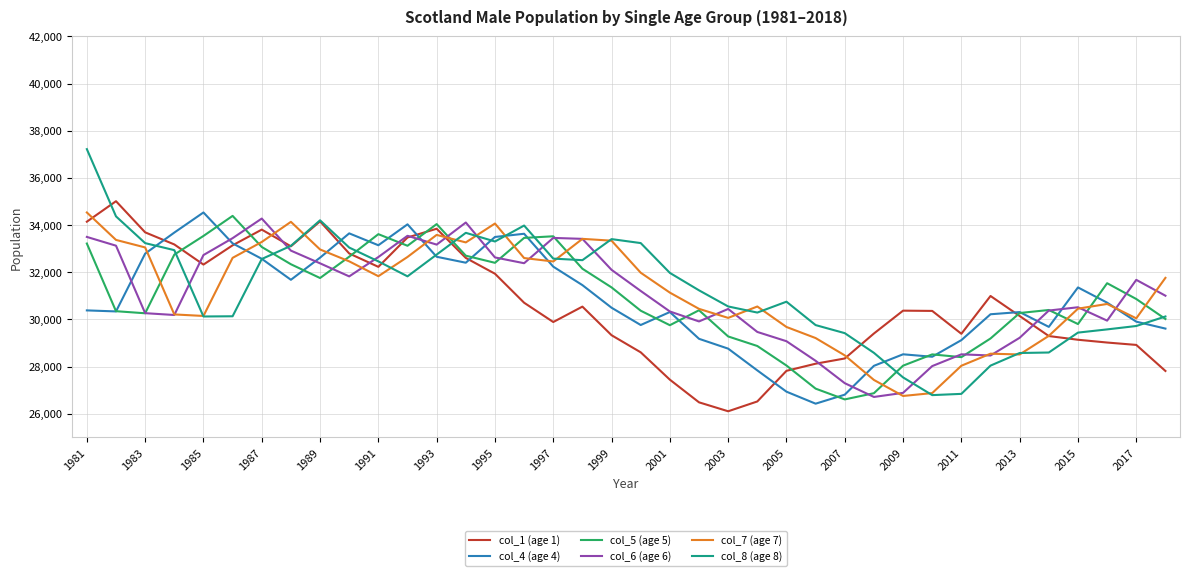

What is the difference between the maximum and second lowest values in the col_7 (age 7) series?

7660